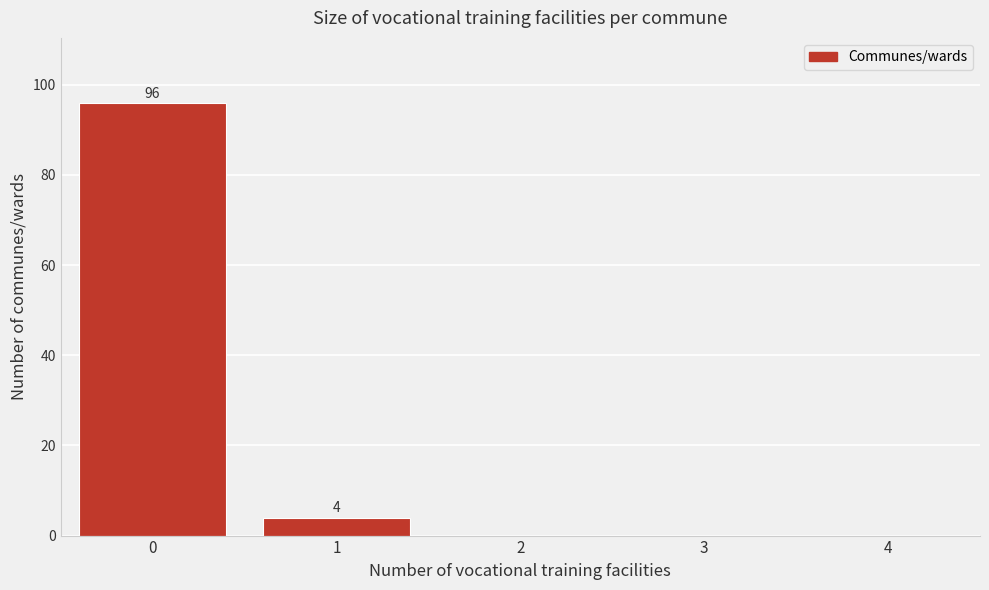

Reading left to right, list all the values displayed in this chart.

0=96	1=4	2=0	3=0	4=0